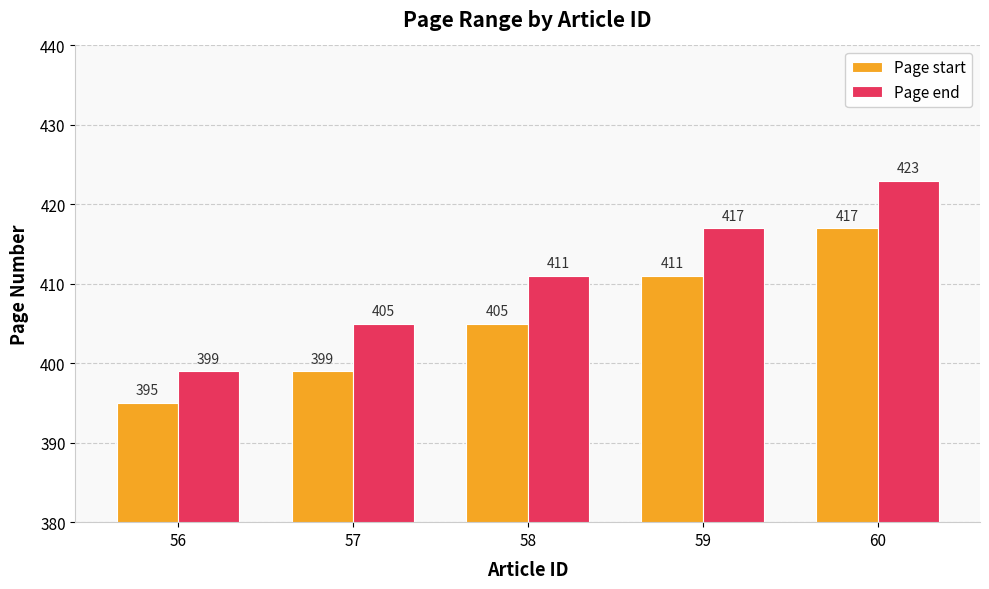

Reading left to right, list all the values displayed in this chart.

Page start: 56=395	57=399	58=405	59=411	60=417
Page end: 56=399	57=405	58=411	59=417	60=423